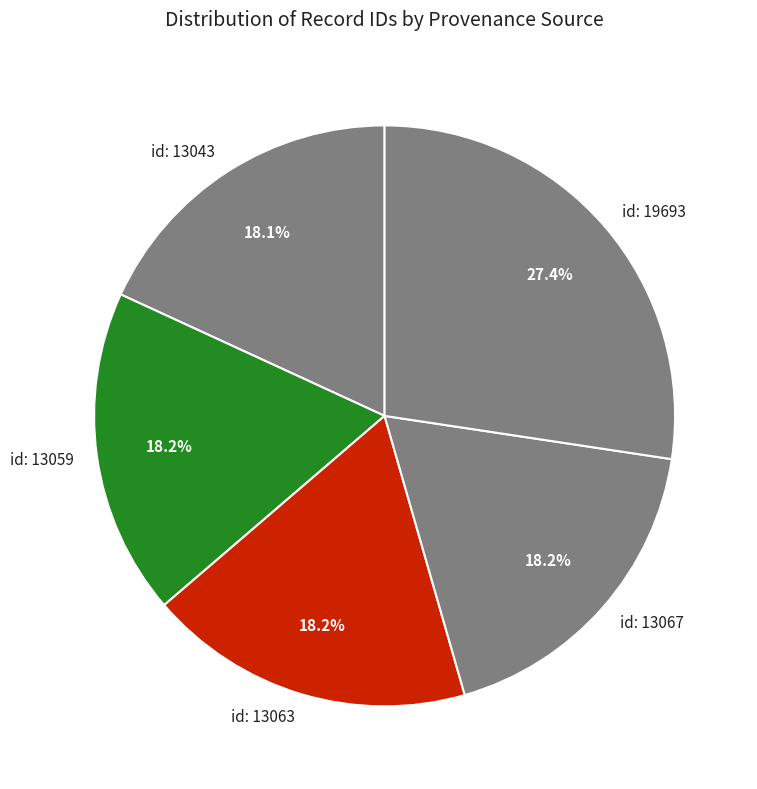

Which slice is the largest?

id: 19693